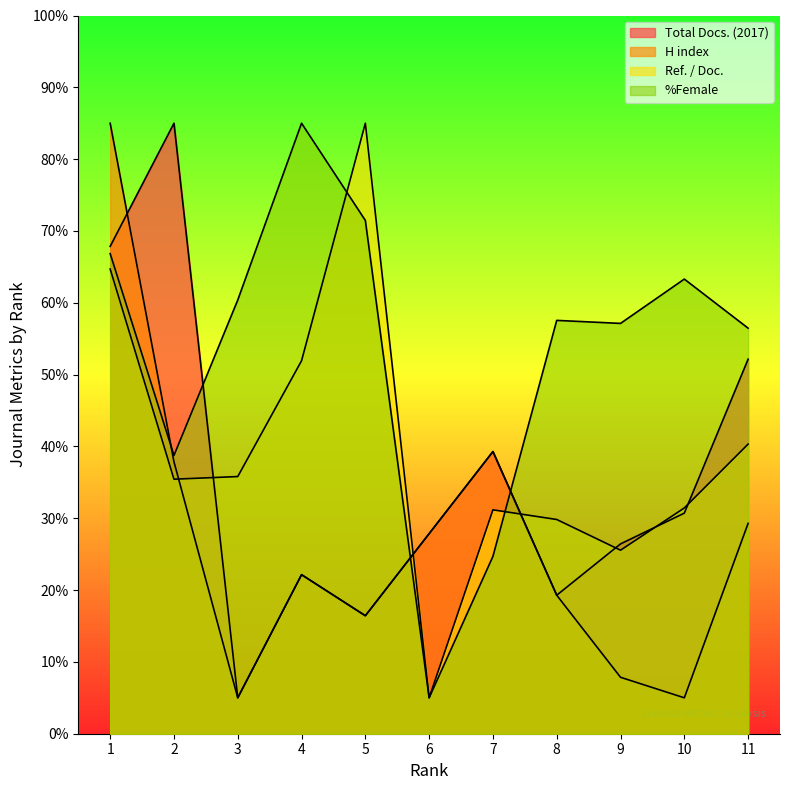

The H index series shows 43.9 at 11. True or false?

False